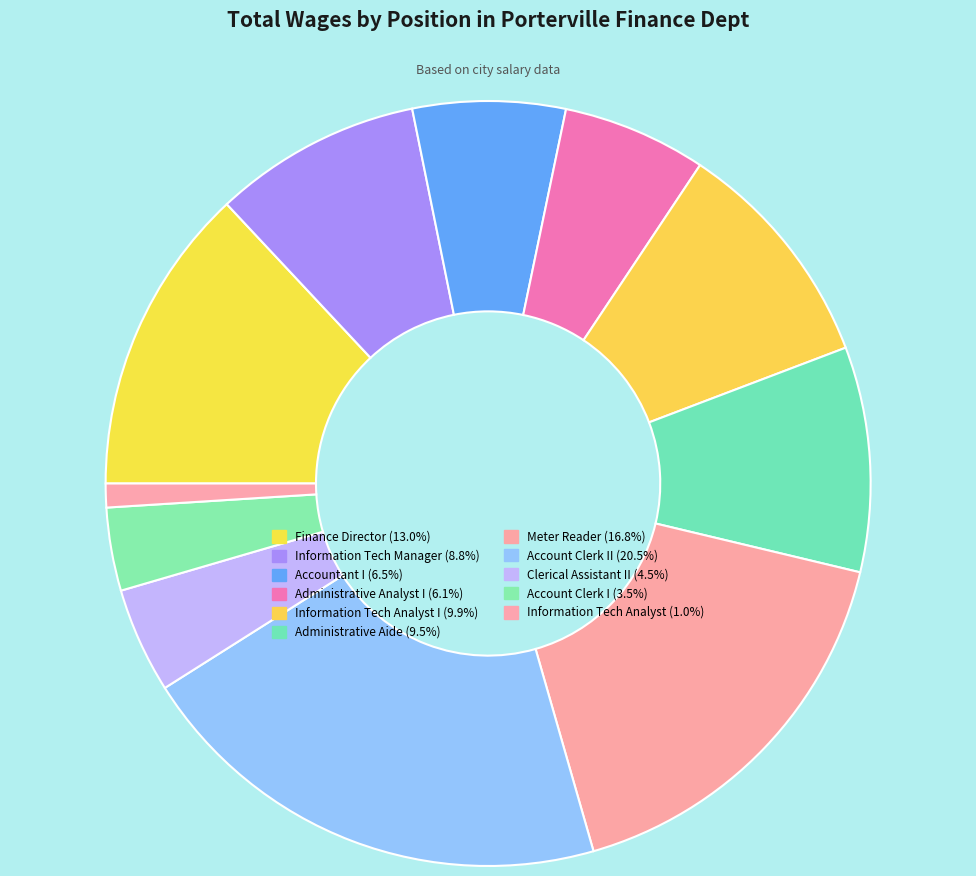

Count the number of slices in the pie.

11